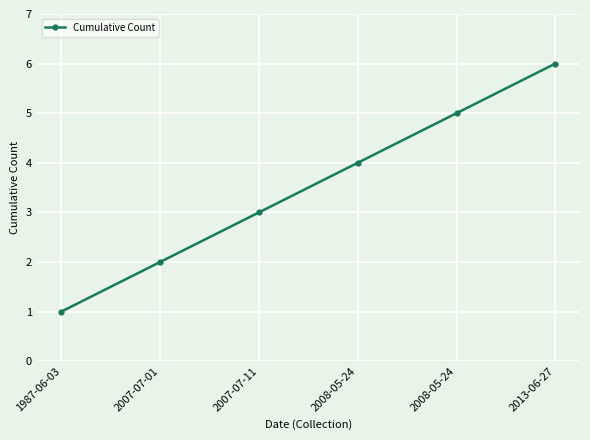

List the labels in order of value, largest first.

2013-06-27, 2008-05-24, 2008-05-24, 2007-07-11, 2007-07-01, 1987-06-03